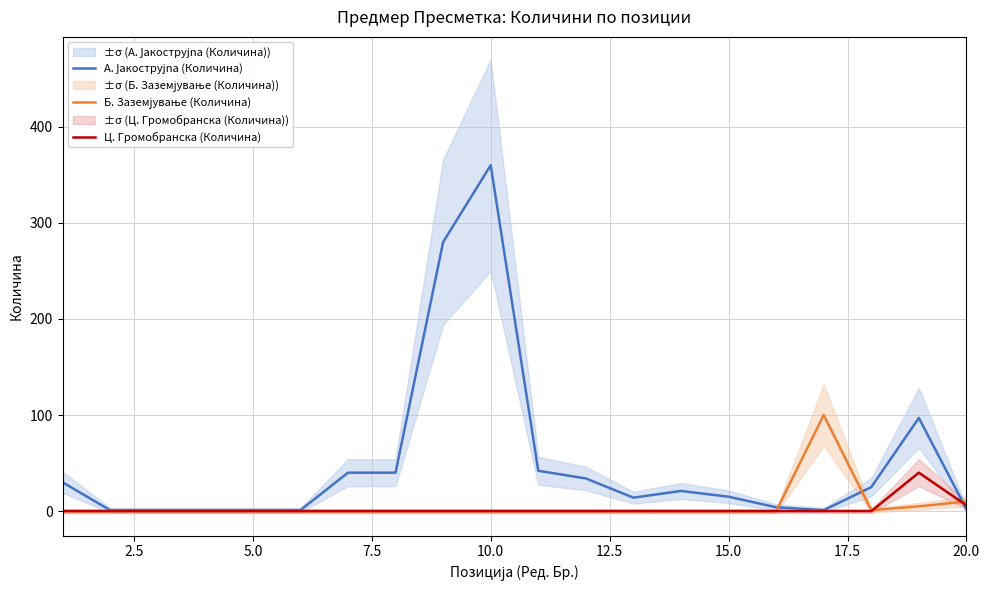

What is the highest value of the Ц. Громобранска (Количина) series?

40